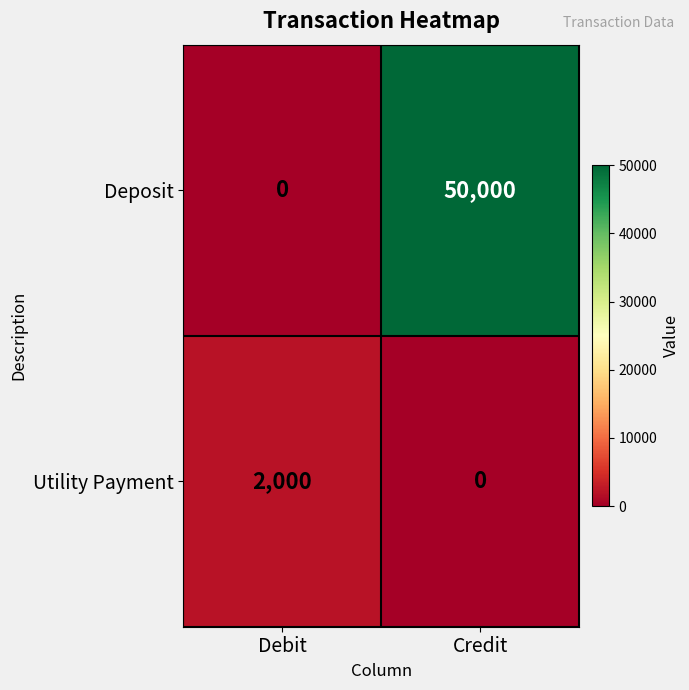

Reading left to right, list all the values displayed in this chart.

Deposit: 0	50000
Utility Payment: 2000	0